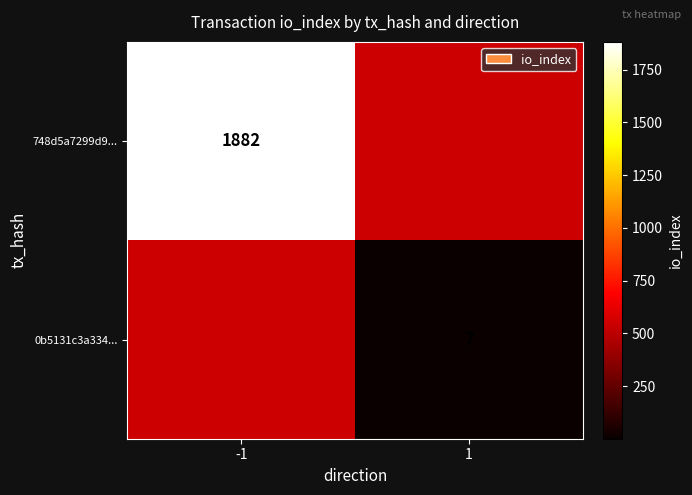

The 0b5131c3a334... series shows 7 at 1. True or false?

True